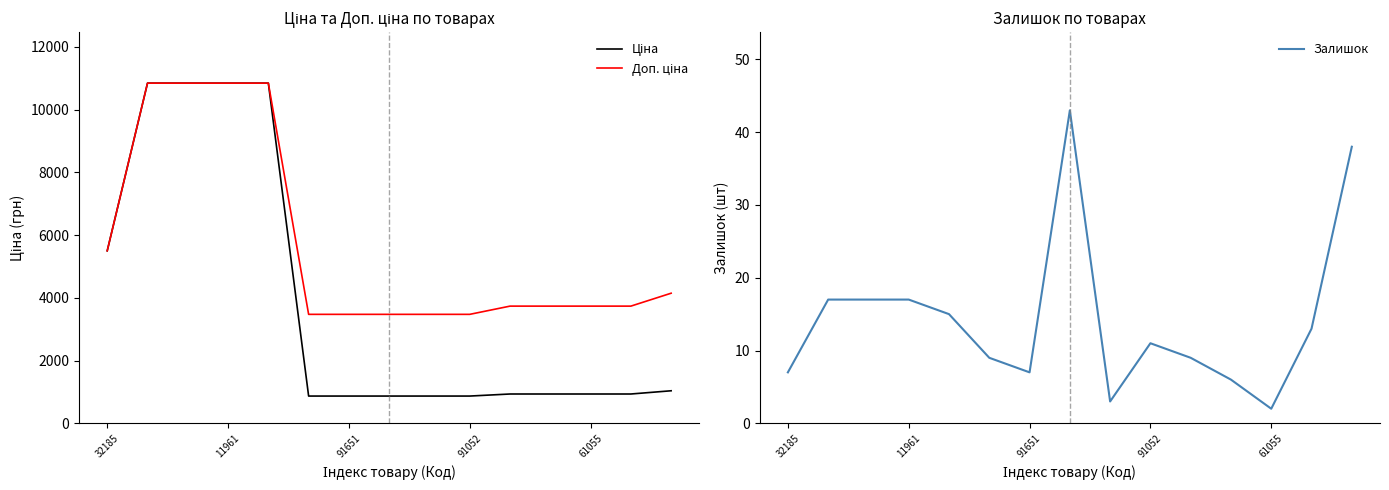

The Залишок series shows 25 at 11961. True or false?

False